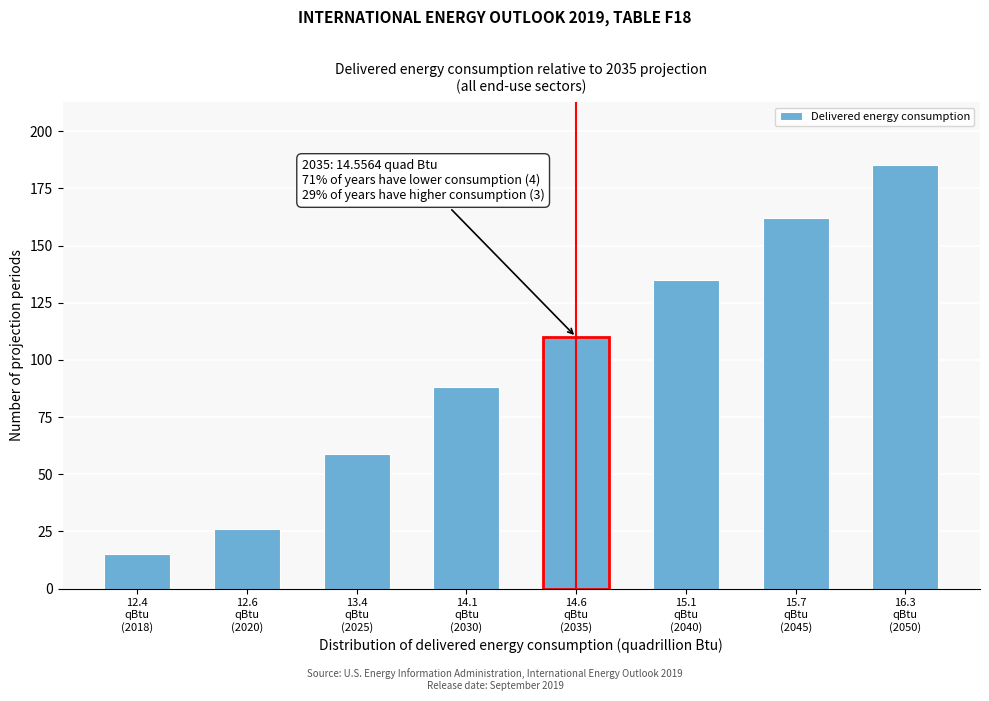

Reading left to right, transcribe all the data shown in this chart.

15	26	59	88	110	135	162	185